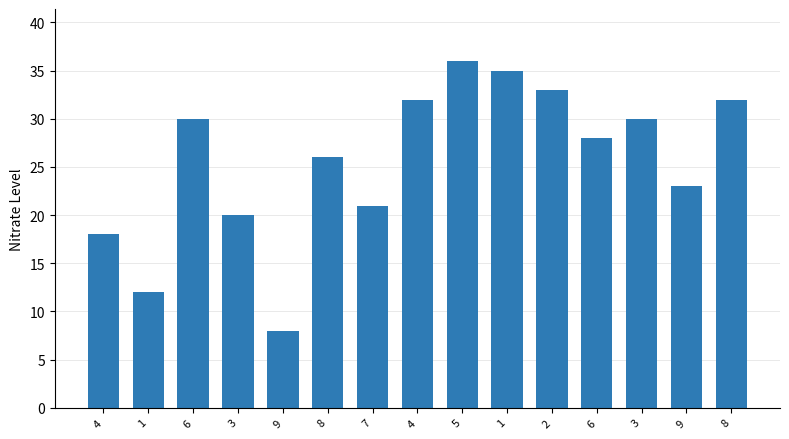

How many data points are less than 28?

7